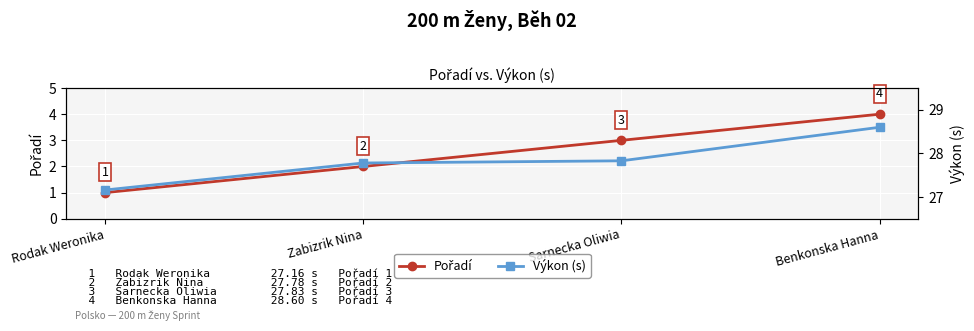

Does the chart display data point markers on the line(s)?

Yes